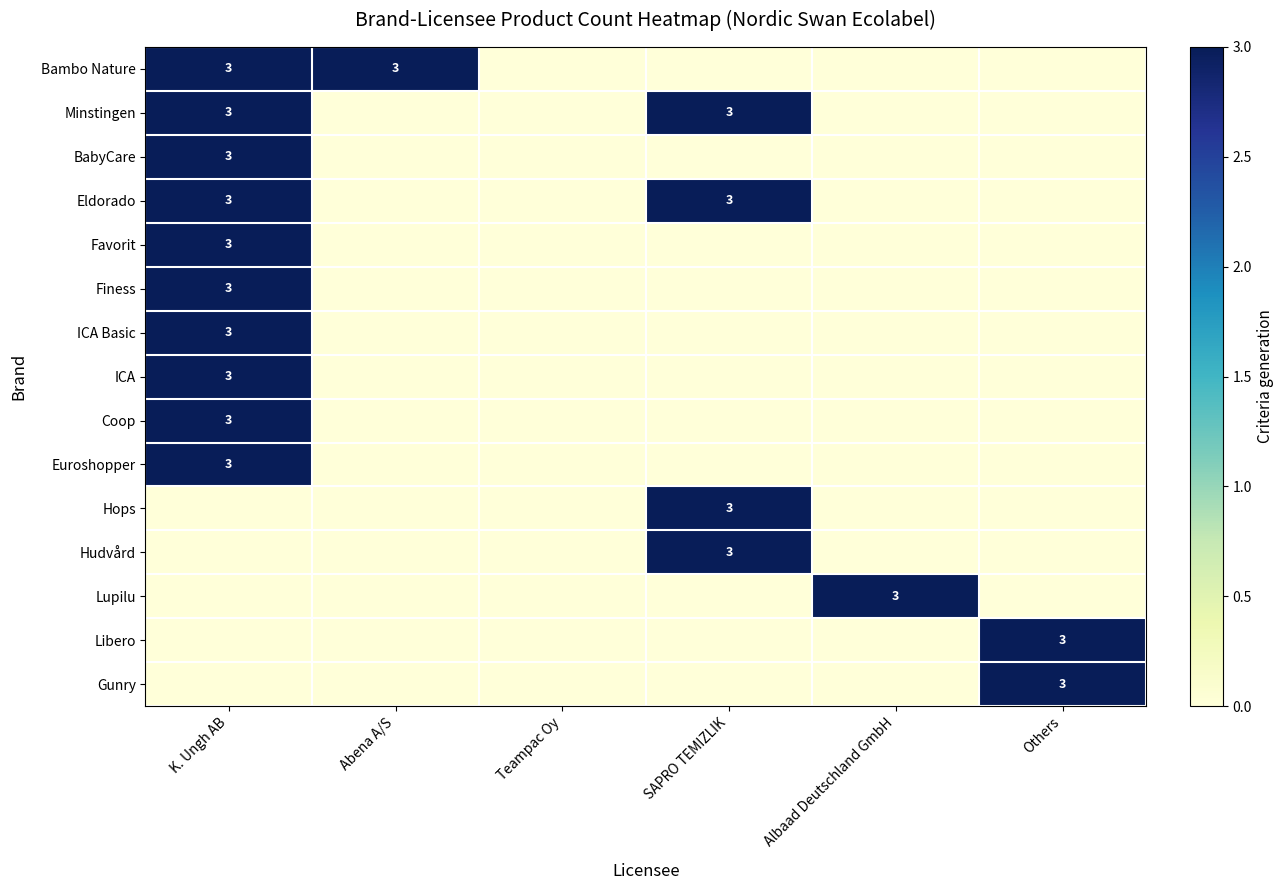

What is the total value across all series at Abena A/S?

3